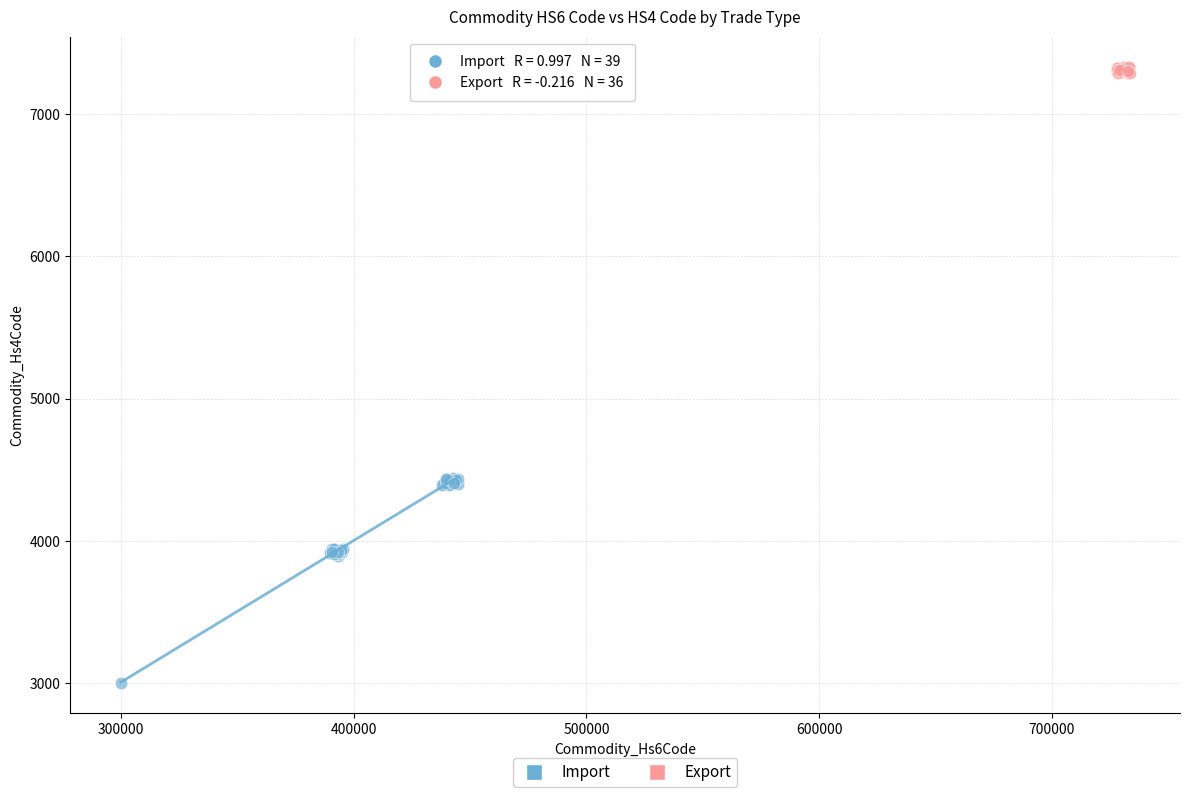

Which series has the widest spread of Y values?

Import